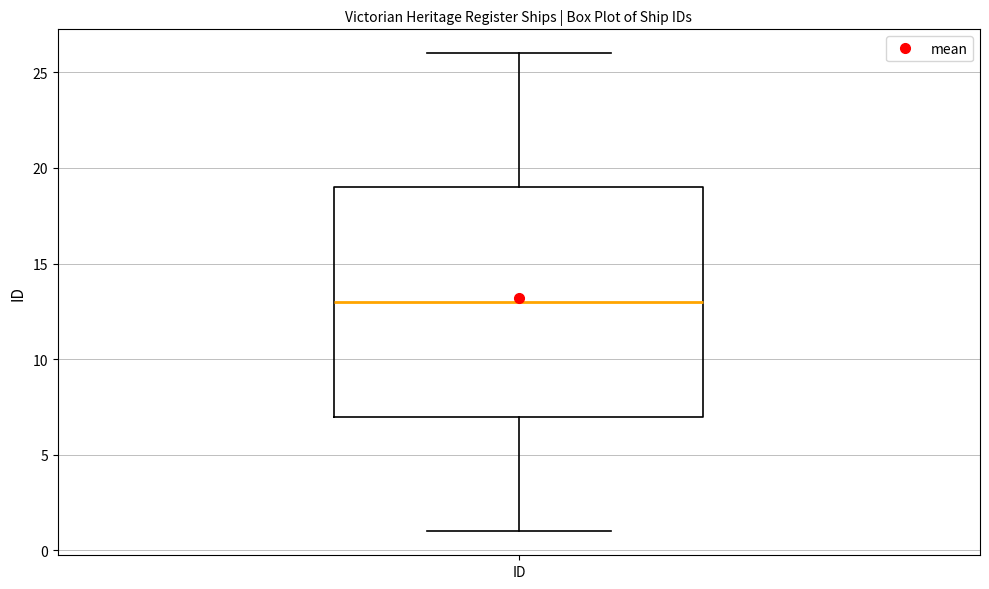

Where does the median line of the box for ID sit on the y-axis? The values are not printed on the chart, so give them approximately, as read against the axis.

13